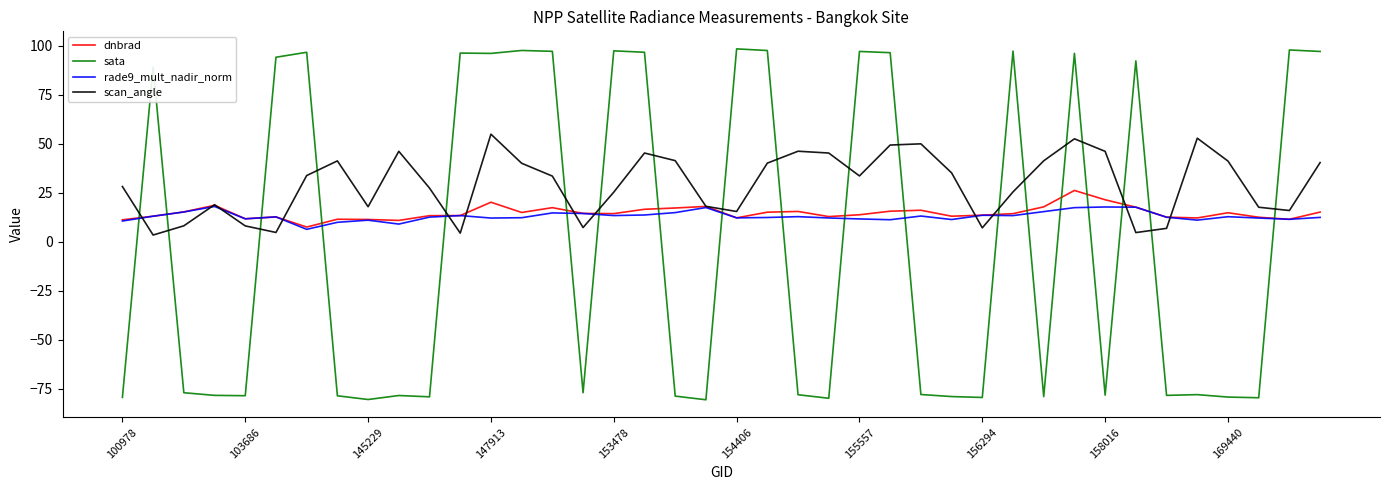

What is the difference between the maximum and minimum values in the scan_angle series?

51.4